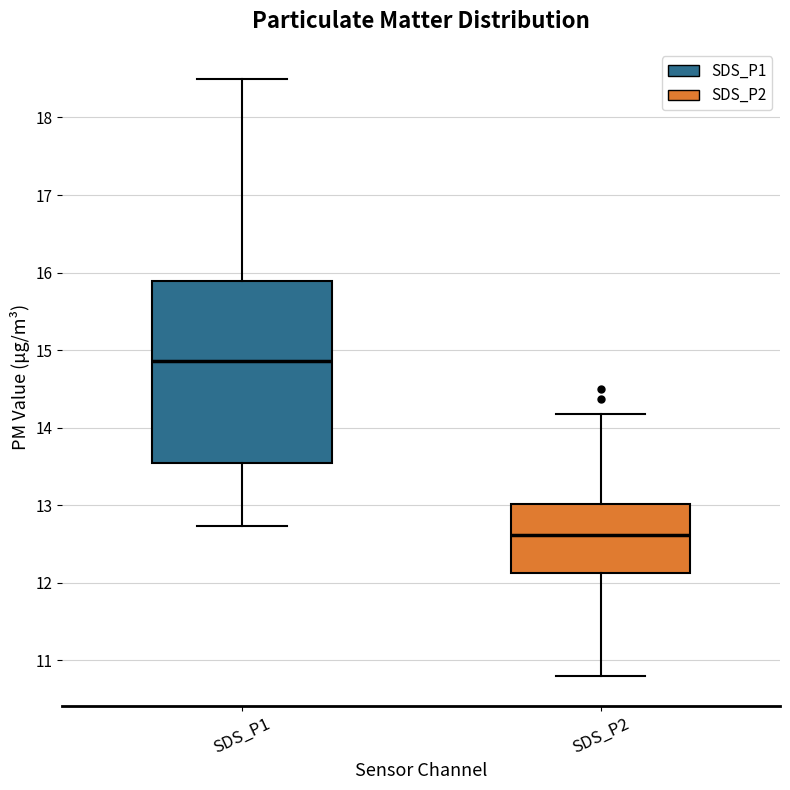

Which box's median line is the highest?

SDS_P1